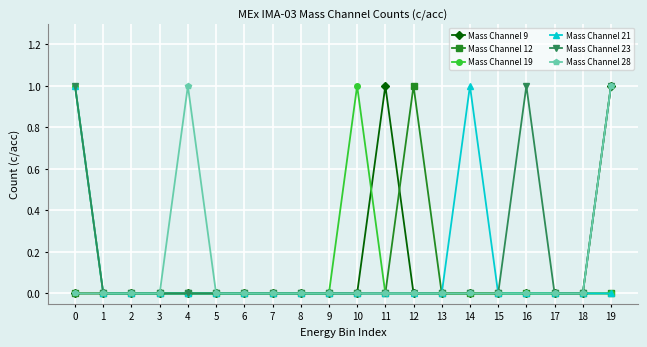

What is the total value across all series at 19?

3